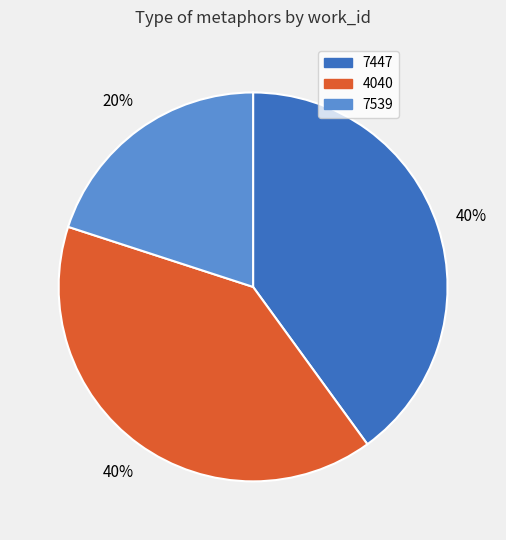

Which slice is the smallest?

7539